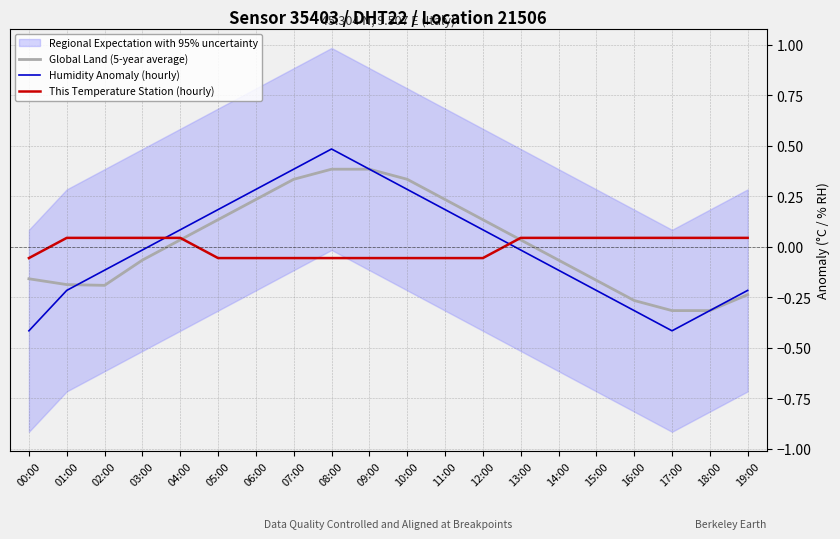

What is the difference between the This Temperature Station (hourly) values at 07:00 and 02:00?

0.1